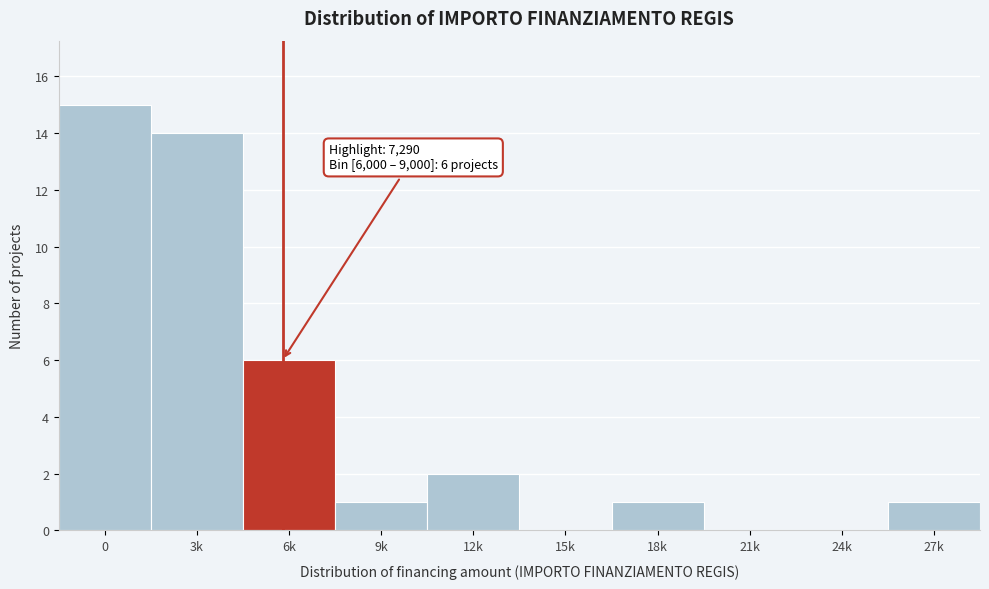

Reading left to right, list all the values displayed in this chart.

0=15	3k=14	6k=6	9k=1	12k=2	15k=0	18k=1	21k=0	24k=0	27k=1